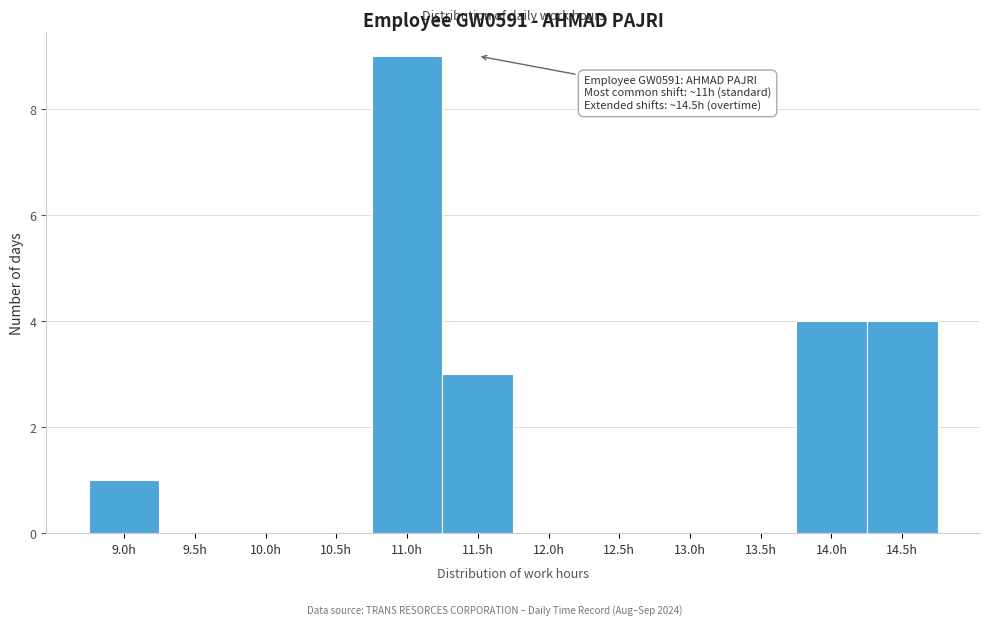

Reading right to left, transcribe all the data shown in this chart.

14.5h=4	14.0h=4	13.5h=0	13.0h=0	12.5h=0	12.0h=0	11.5h=3	11.0h=9	10.5h=0	10.0h=0	9.5h=0	9.0h=1